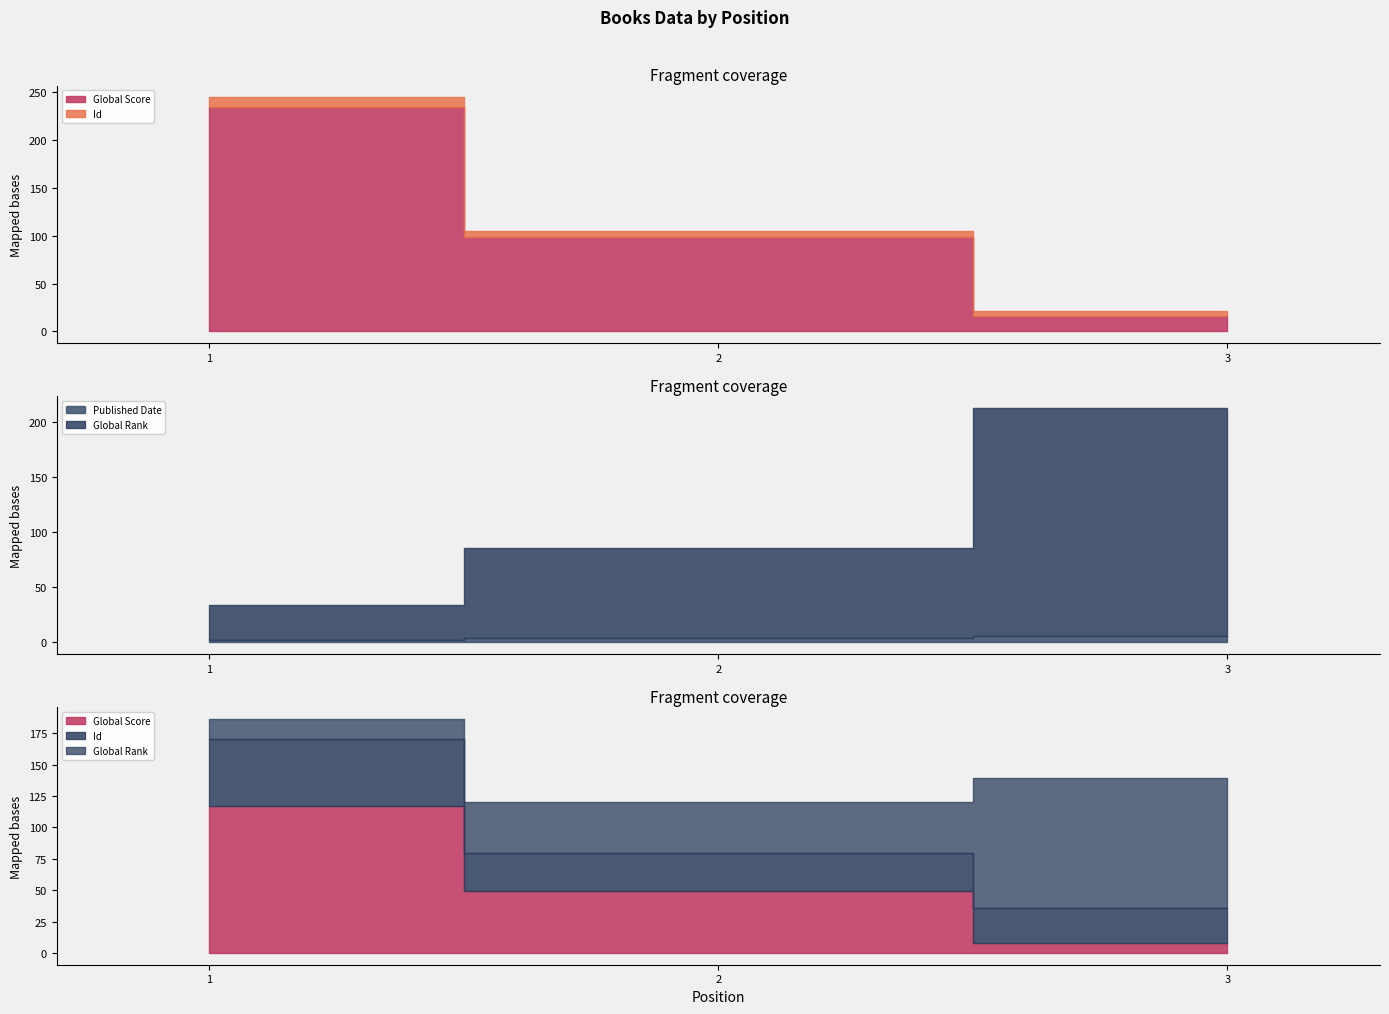

What is the sum of all Global Score values?

349